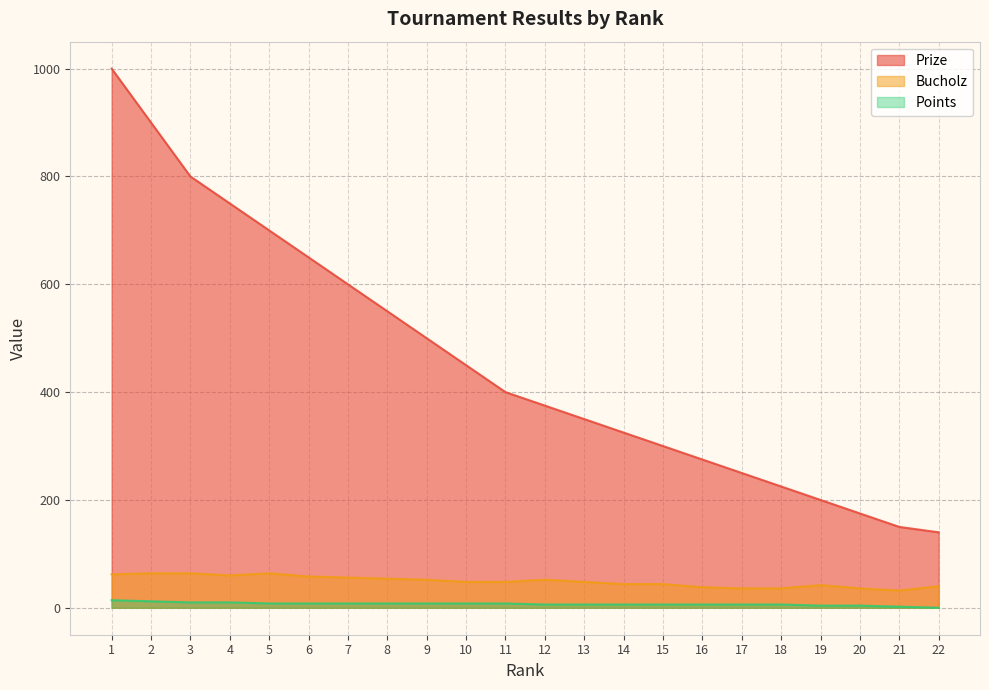

Between 18 and 3, which is larger?

3